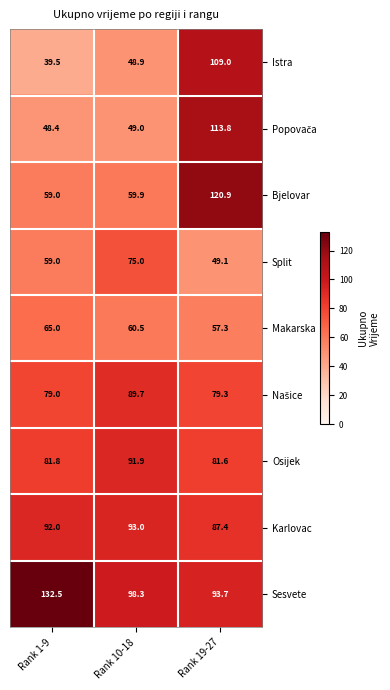

Which series has the widest spread of values?

Istra